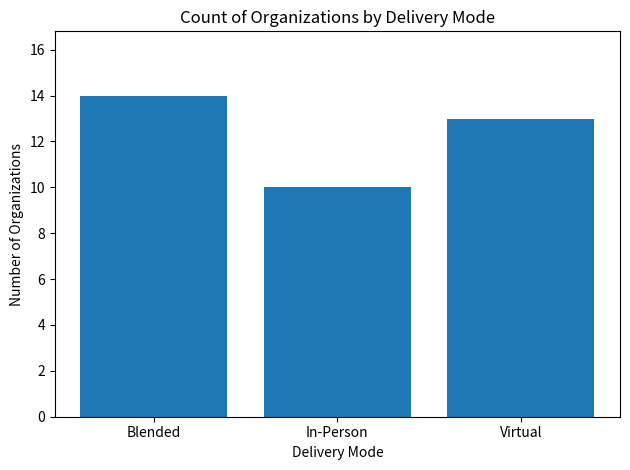

Is it true that the value at Blended is 21?

False